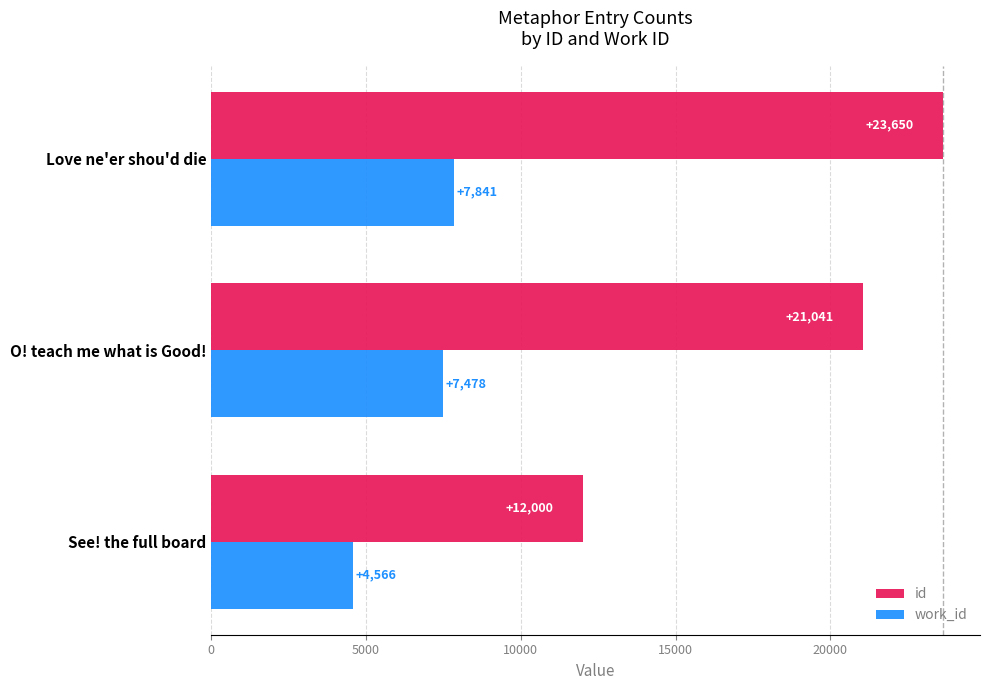

Rank the categories by id value from lowest to highest.

See! the full board, O! teach me what is Good!, Love ne'er shou'd die